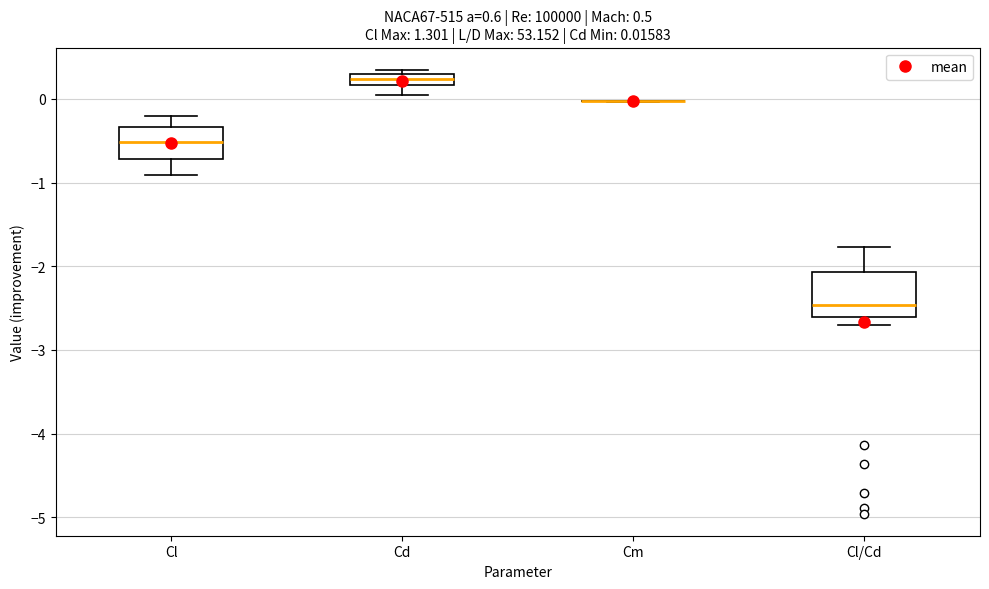

Which box is the tallest, from its lower edge to its upper edge?

Cl/Cd